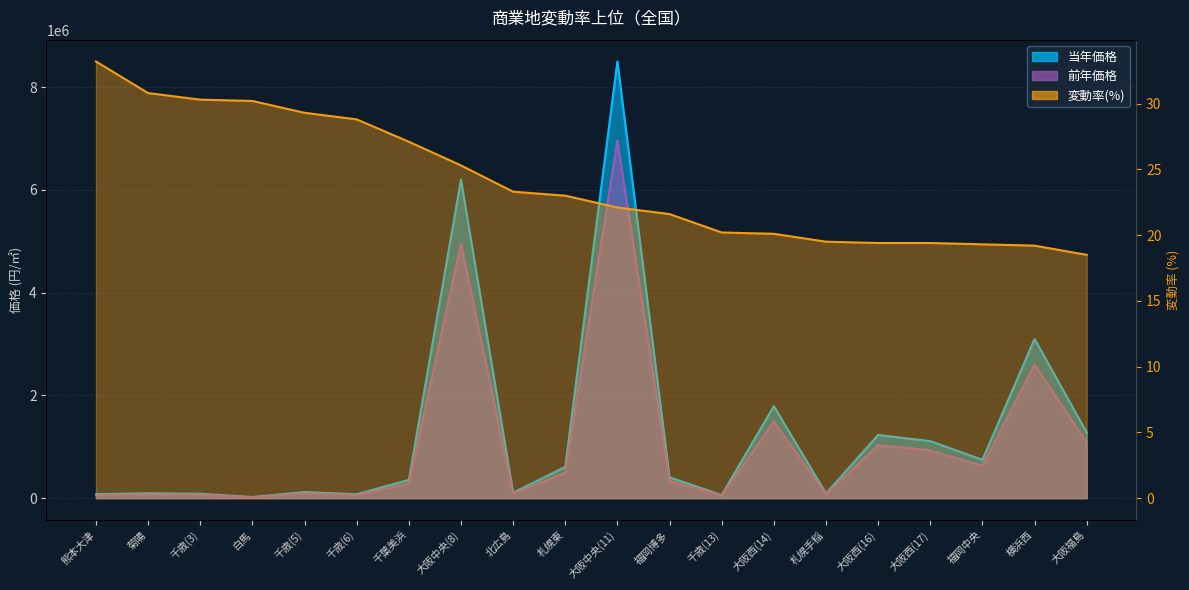

True or false: prev_price and change_rate cross at least once.

False